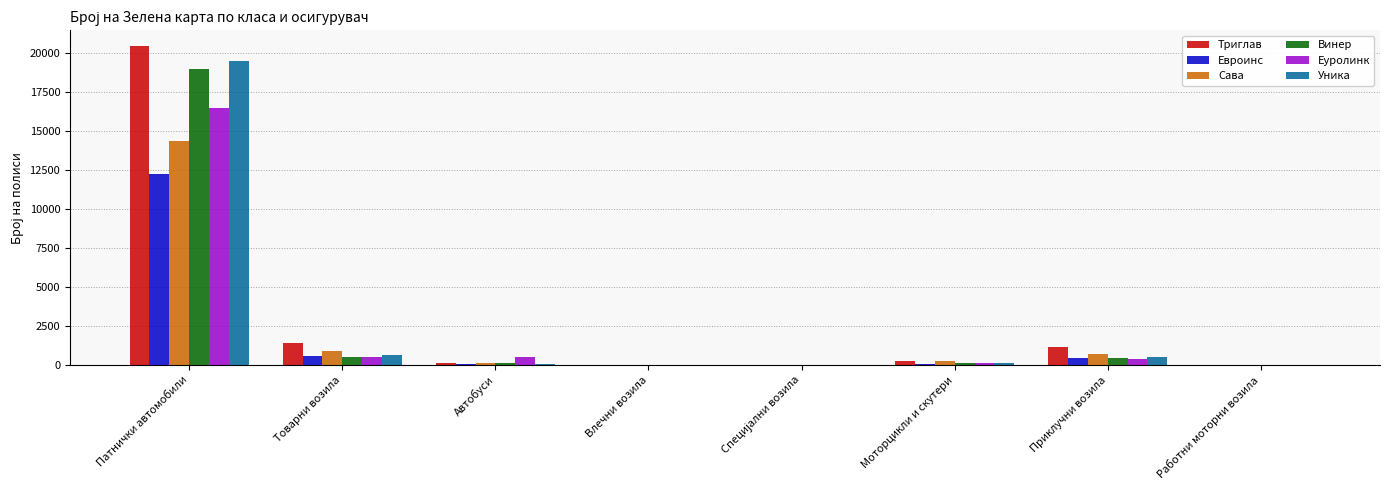

Which label corresponds to the largest value in the chart?

Патнички автомобили